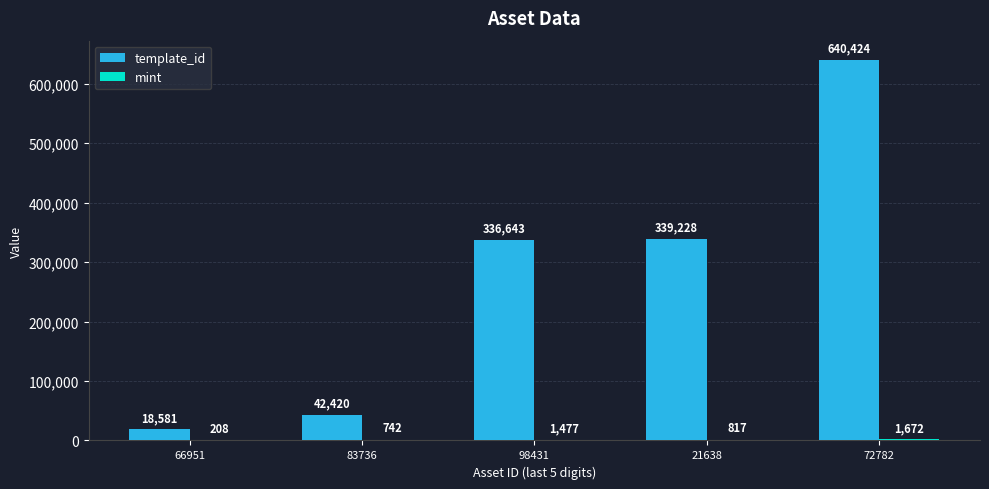

Are the bars horizontal?

No